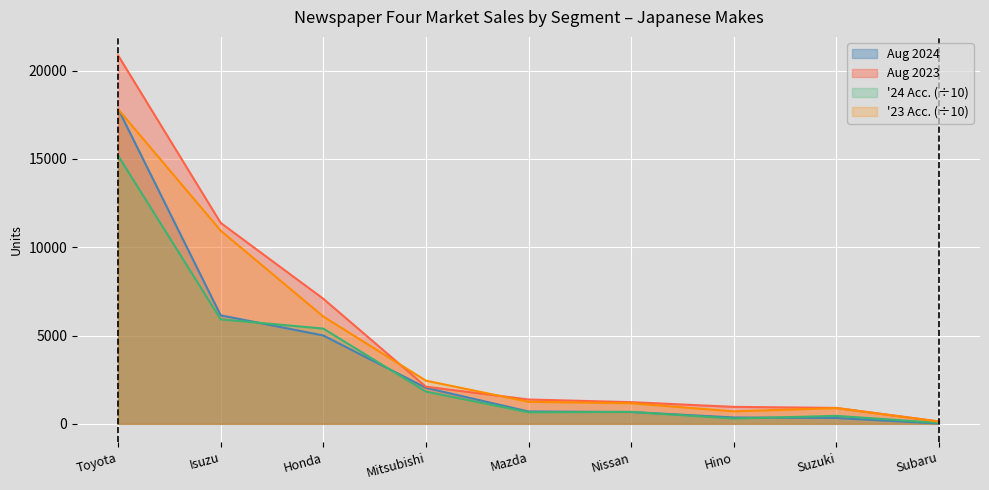

Is it true that Isuzu equals 2000 at Mitsubishi?

True